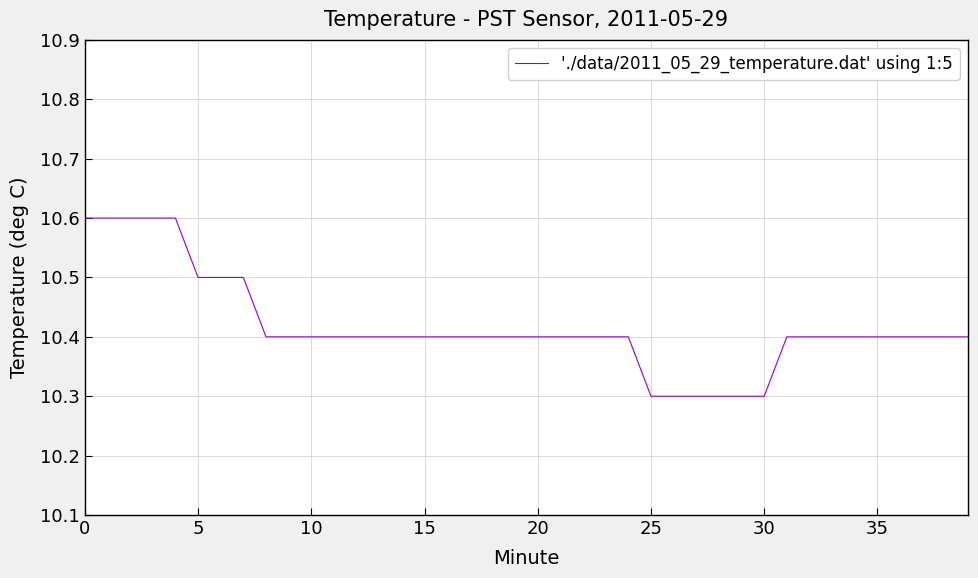

What is the difference between the maximum and minimum values?

0.3